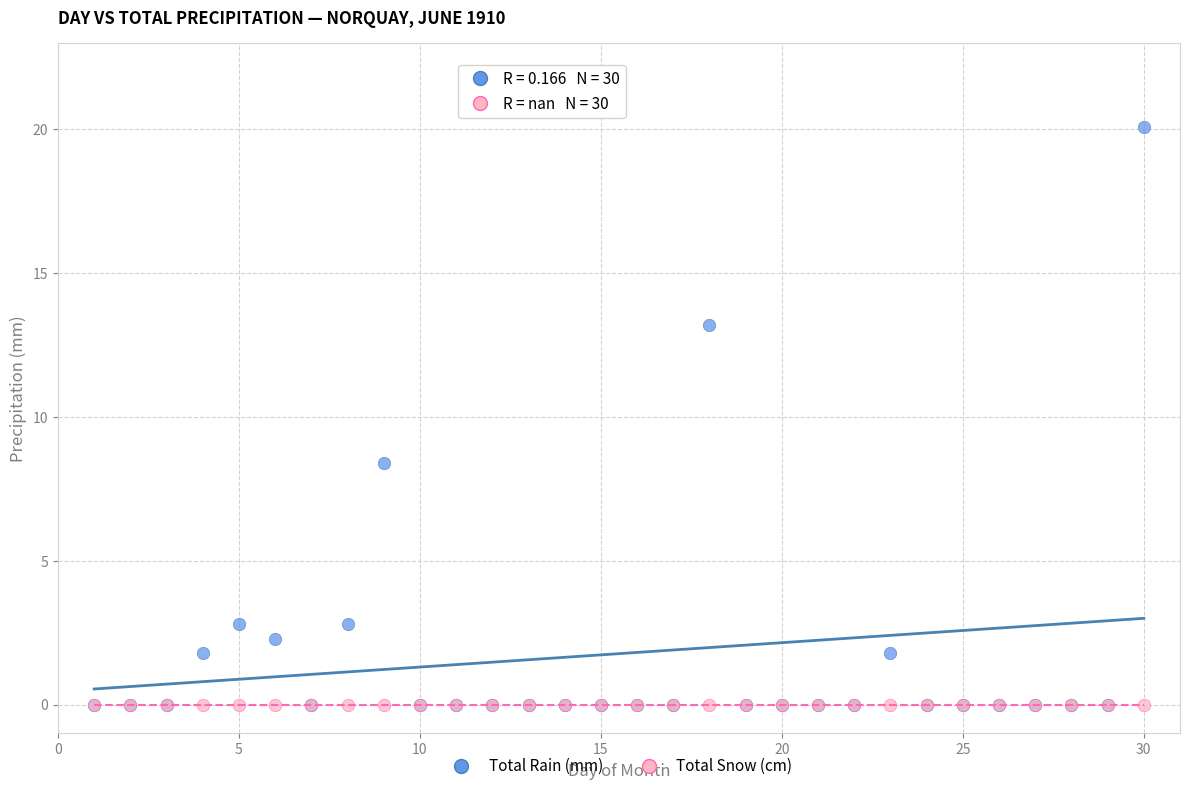

Across all series, what Y value is closest to 10?

8.4